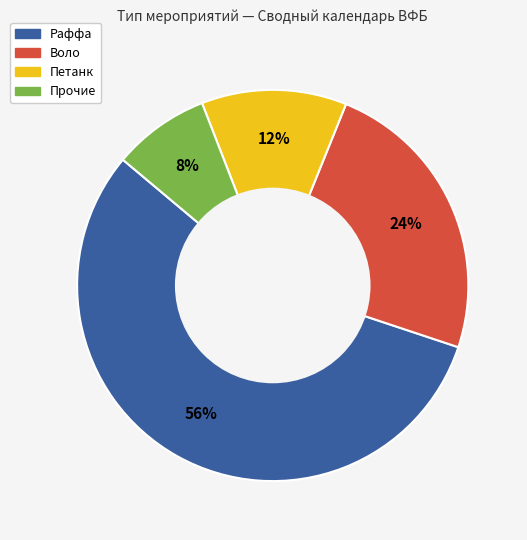

To the nearest percent, what percentage of the pie is Воло?

24%